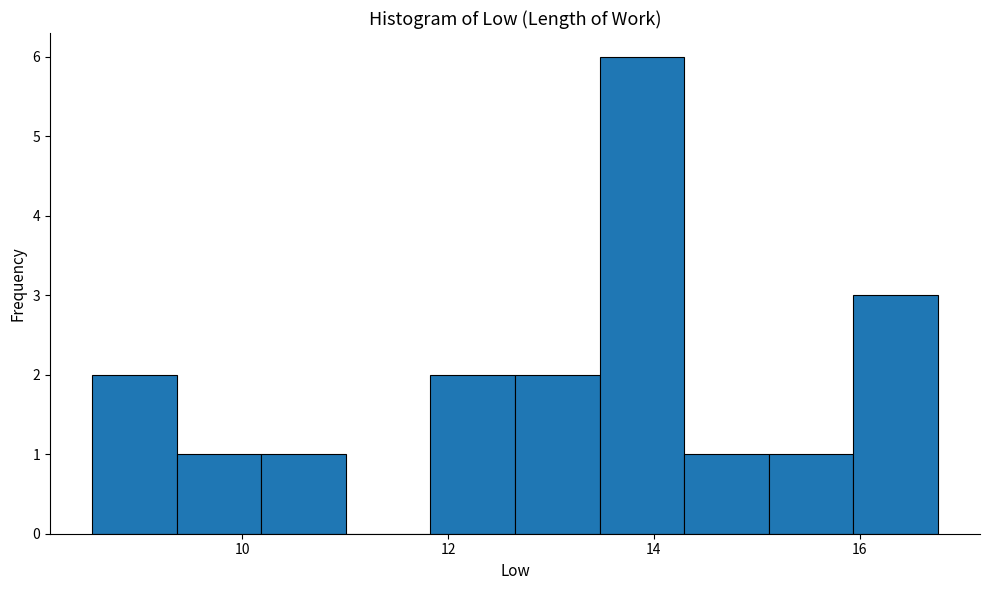

Reading left to right, list every bar in this chart as the range it spans on the x-axis followed by its height. Neither the bar edges nor the heights are printed on the chart, so give them approximately, as read against the axes.

8.6 to 9.4: 2
9.4 to 10.2: 1
10.2 to 11.0: 1
11.0 to 11.8: 0
11.8 to 12.6: 2
12.6 to 13.4: 2
13.4 to 14.2: 6
14.2 to 15.2: 1
15.2 to 16.0: 1
16.0 to 16.8: 3